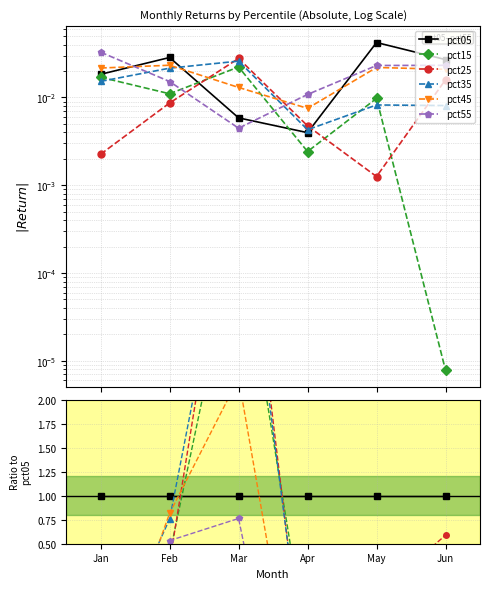

How many categories are shown in the chart?

6